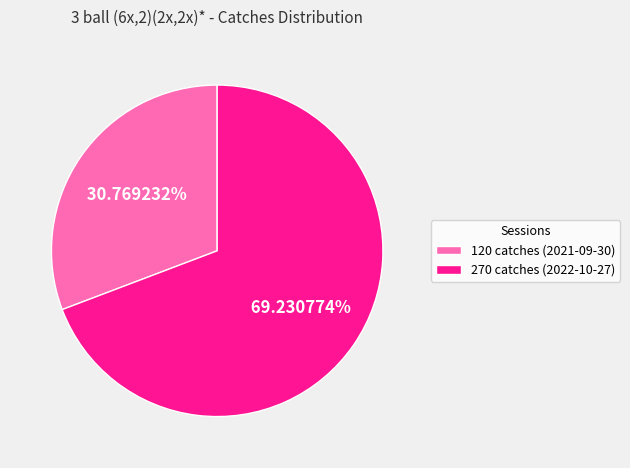

What is the largest slice in the pie chart?

270 catches (2022-10-27)